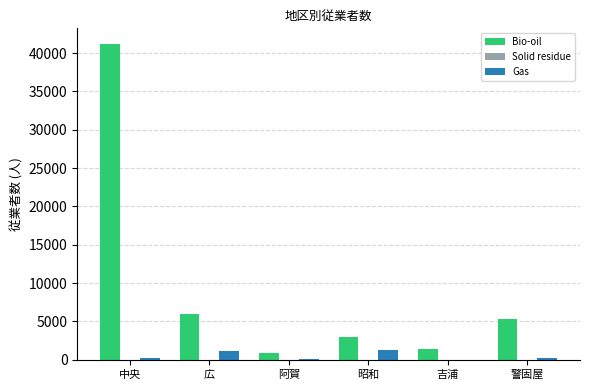

At which category is the sum across all series the highest?

中央